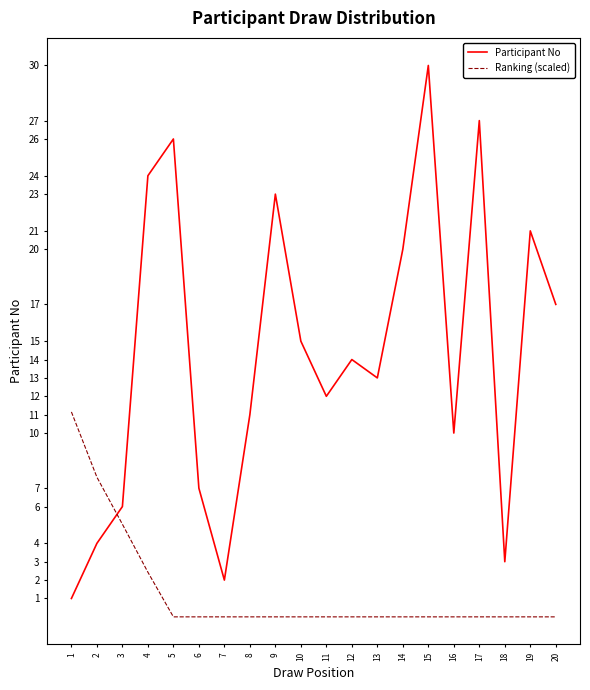

What is the difference between the second highest and second lowest values in the Ranking (scaled) series?

7.6